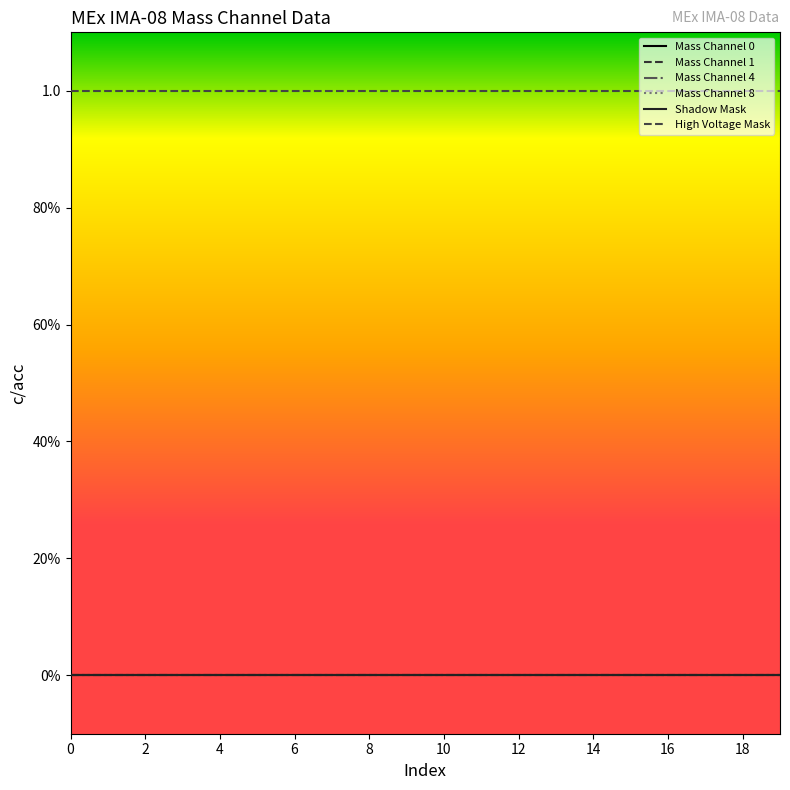

True or false: Mass Channel 0 and Shadow Mask intersect in this chart.

False